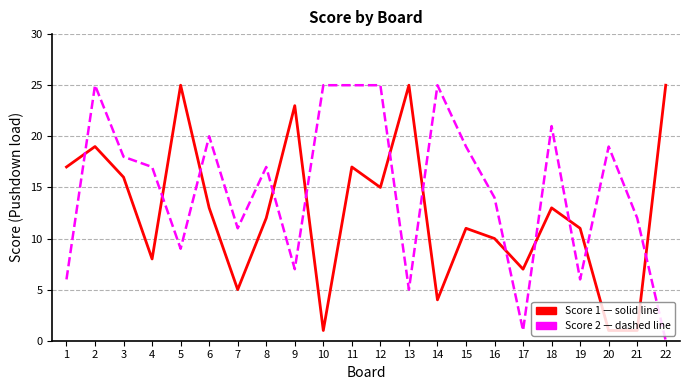

Which category has the lowest value across all series?

22